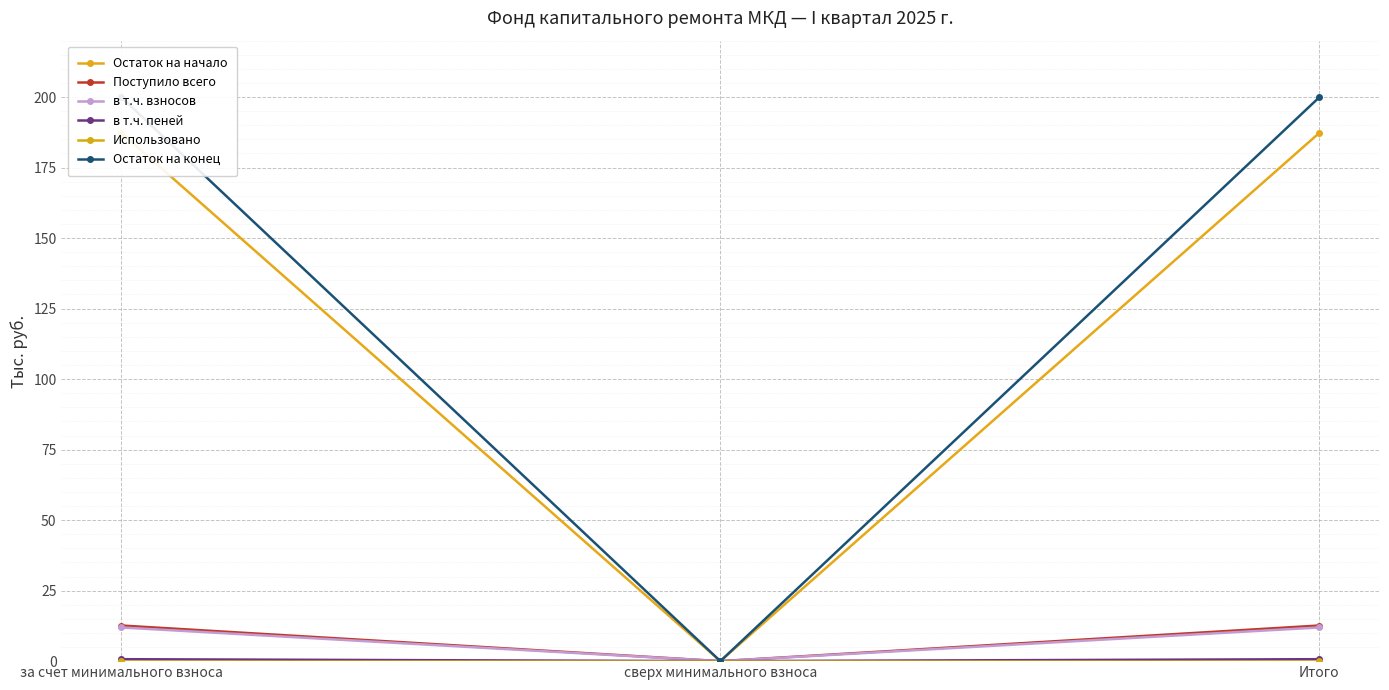

What is the label of the 1st point from the left?

за счет минимального взноса